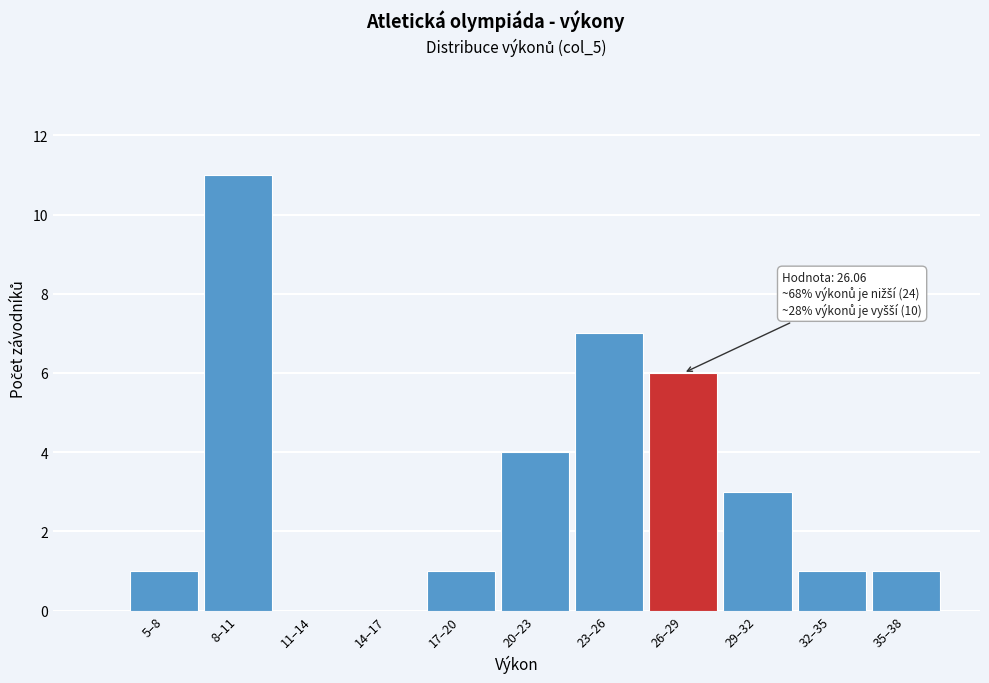

Reading right to left, list all the values displayed in this chart.

35–38=1	32–35=1	29–32=3	26–29=6	23–26=7	20–23=4	17–20=1	14–17=0	11–14=0	8–11=11	5–8=1